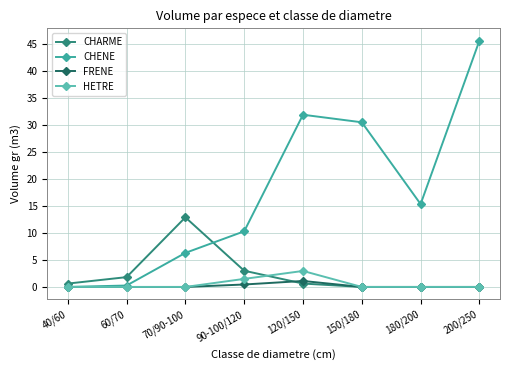

Which series has the largest range (max minus min)?

CHENE